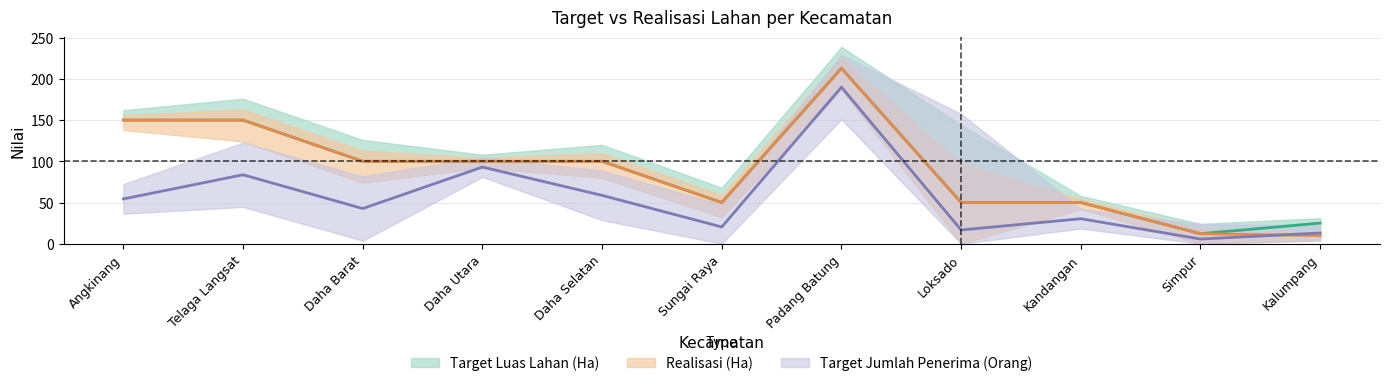

Between Telaga Langsat and Daha Selatan, which is larger?

Telaga Langsat